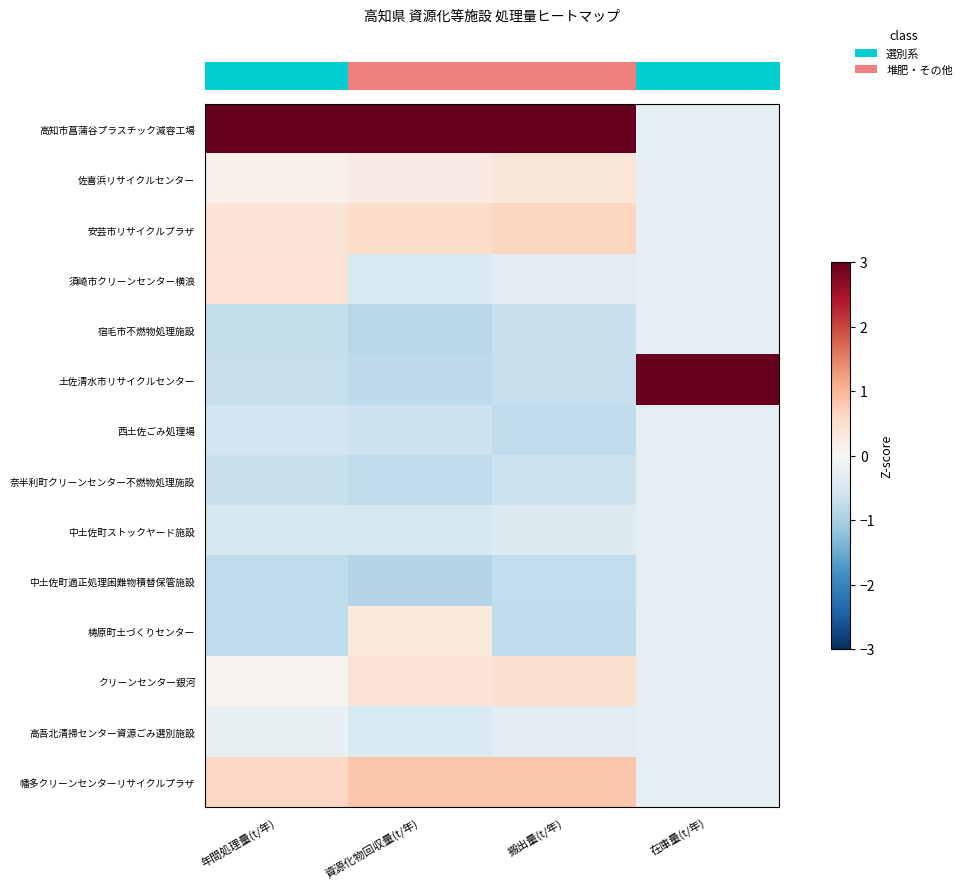

At which category is the sum across all series the highest?

搬出量(t/年)